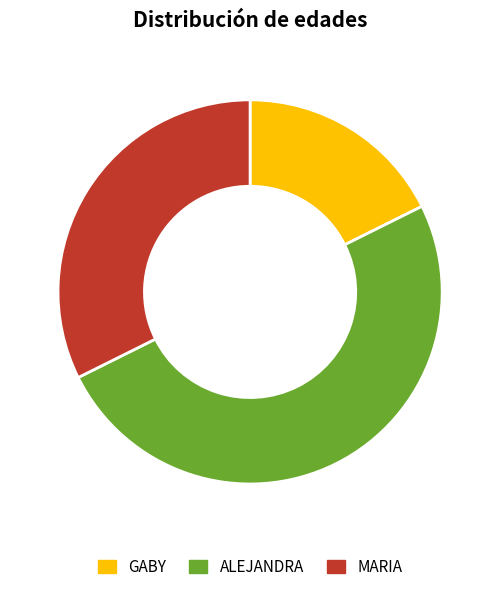

Which slice is the smallest?

GABY